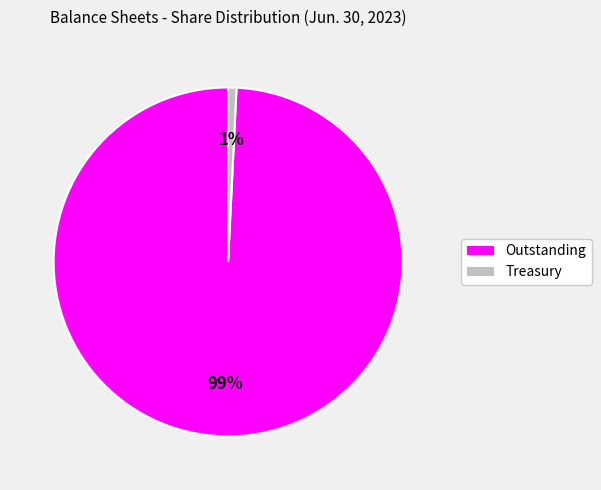

Does any single category account for the majority?

Yes